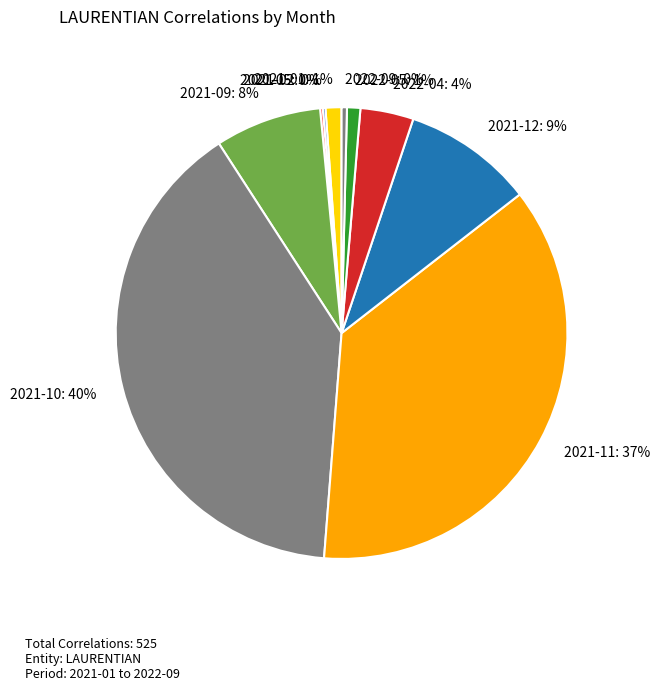

Is it true that 2021-12 is 4% of the pie?

False